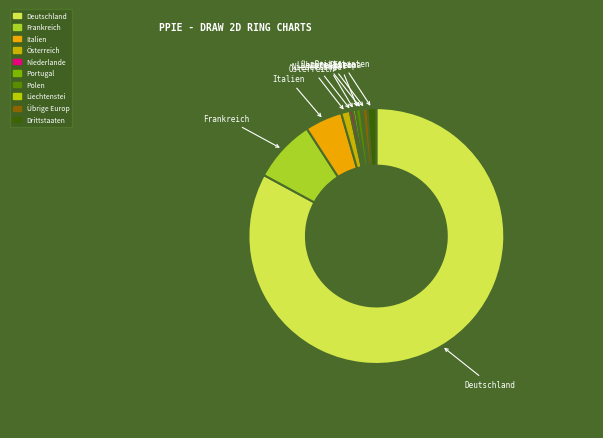

To the nearest percent, what is the average slice percentage?

10%